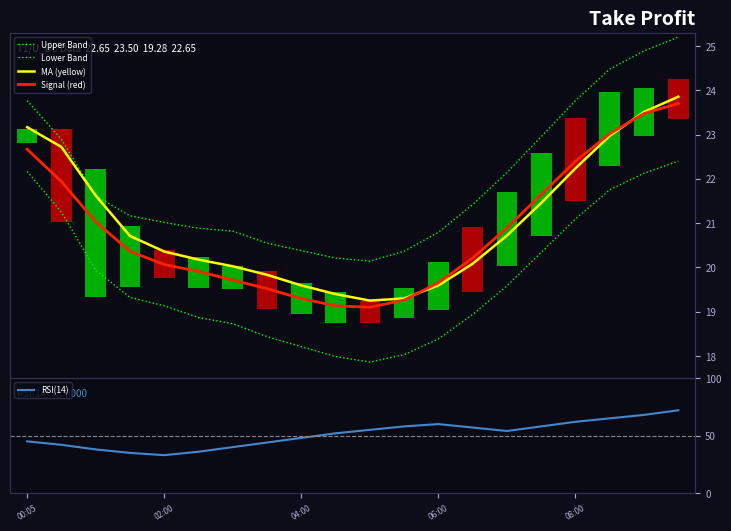

What are all the series names shown in the legend?

Upper Band, Lower Band, MA (yellow), Signal (red), RSI(14)